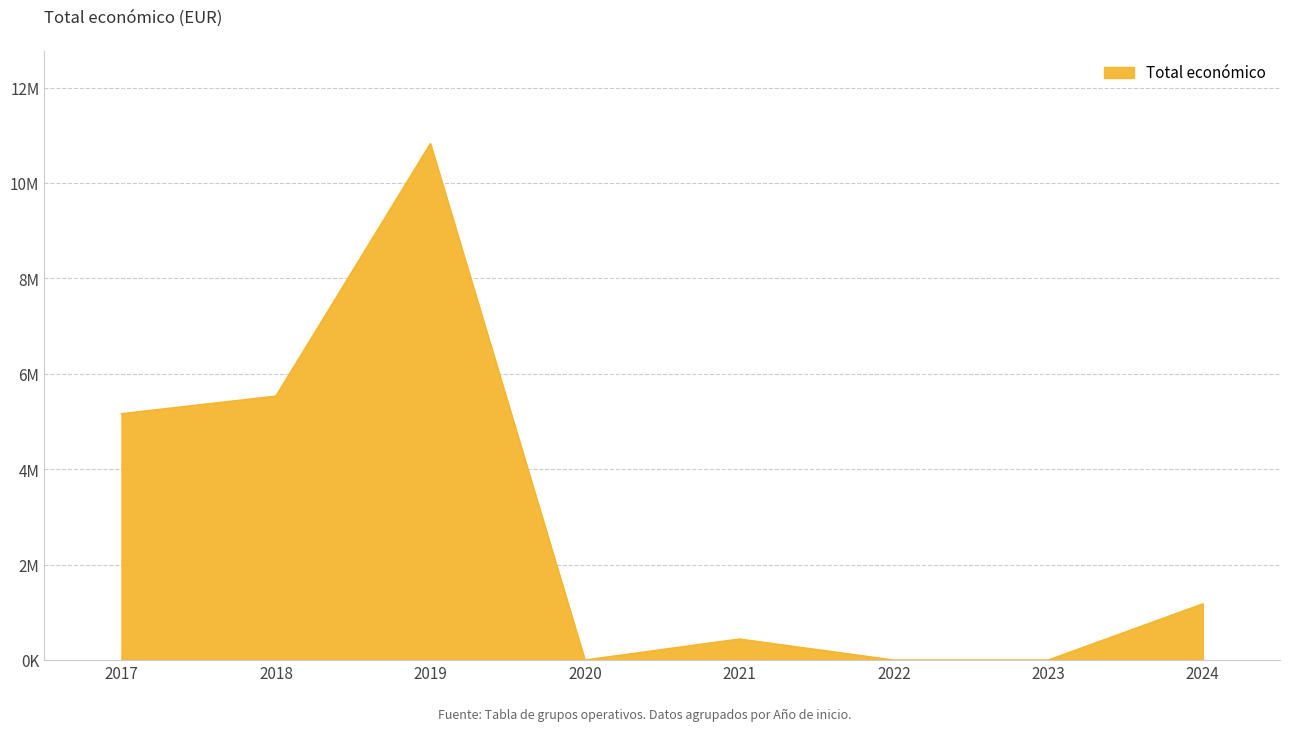

What is the minimum value shown in the chart?

19478